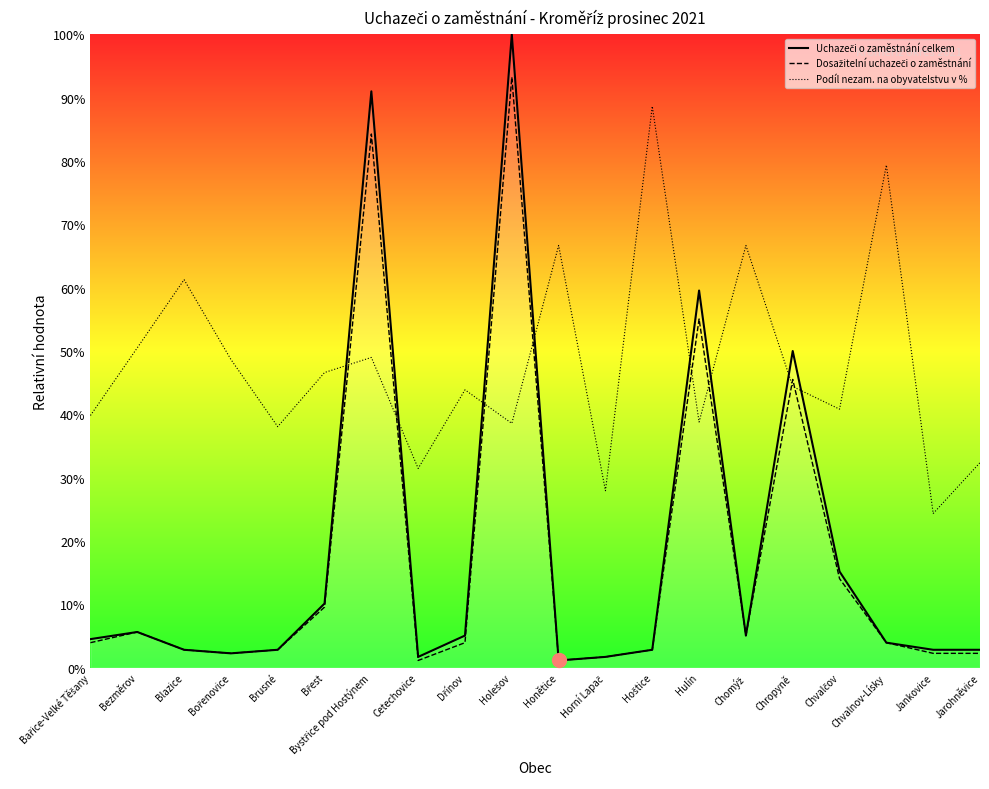

How many series are shown in this chart?

3